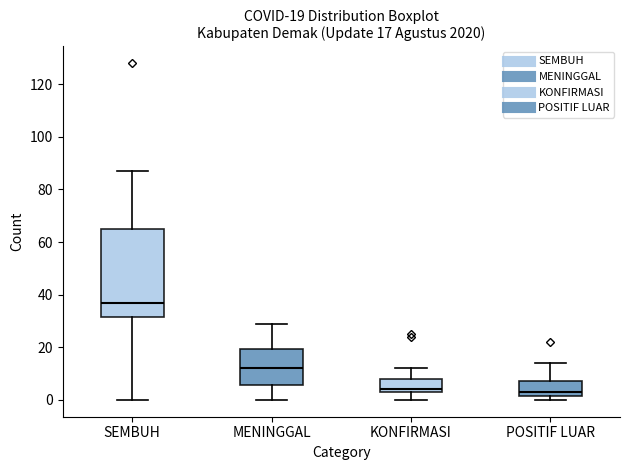

Comparing the boxes themselves (not the whiskers), which one is the tallest?

SEMBUH